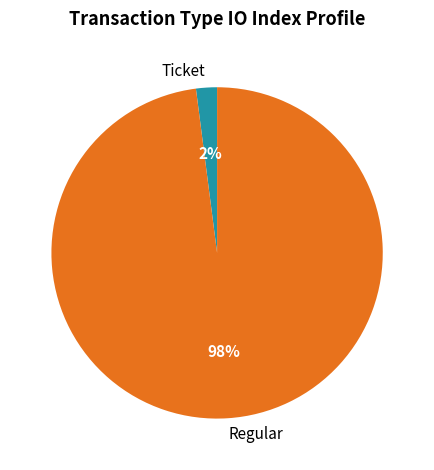

Count the number of slices in the pie.

2